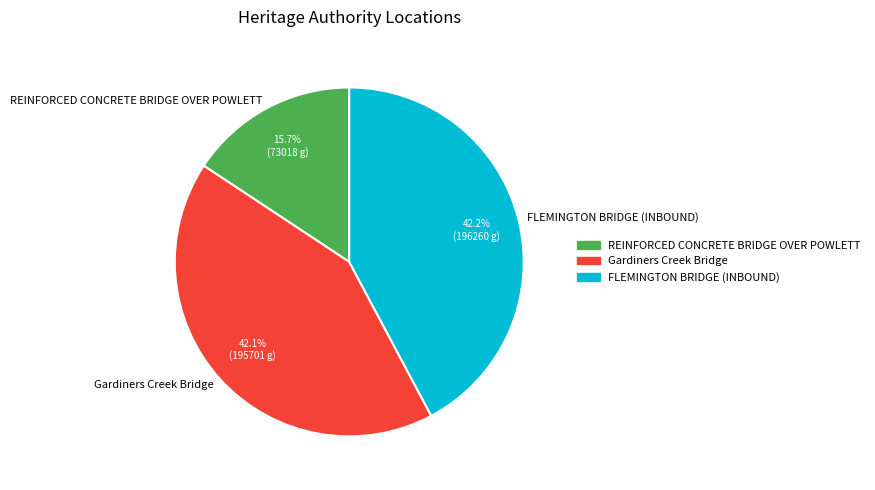

How much of the chart is everything except REINFORCED CONCRETE BRIDGE OVER POWLETT?

84.3%